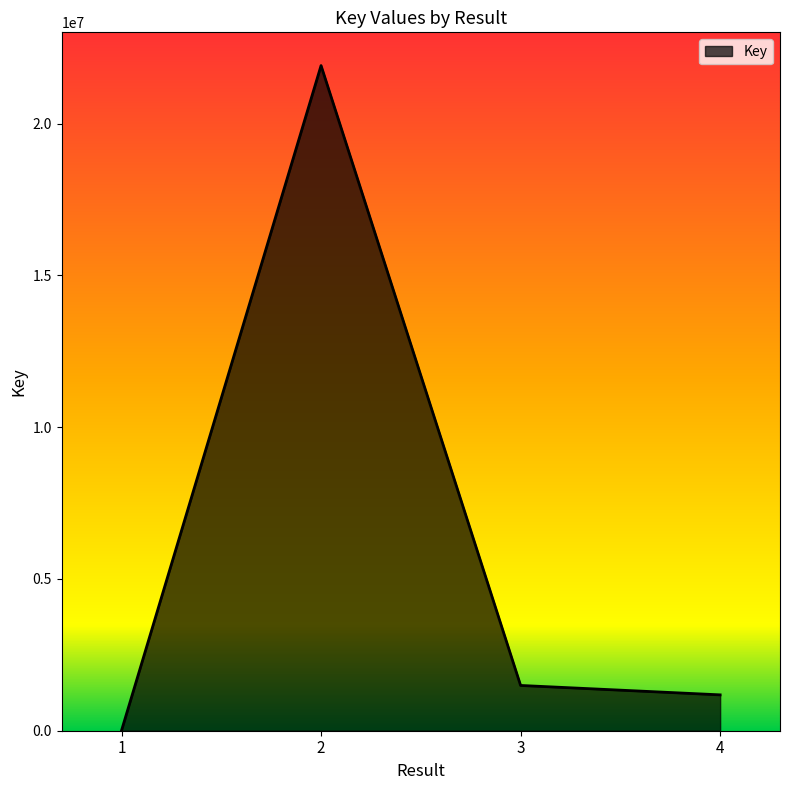

What is the minimum value shown in the chart?

5905